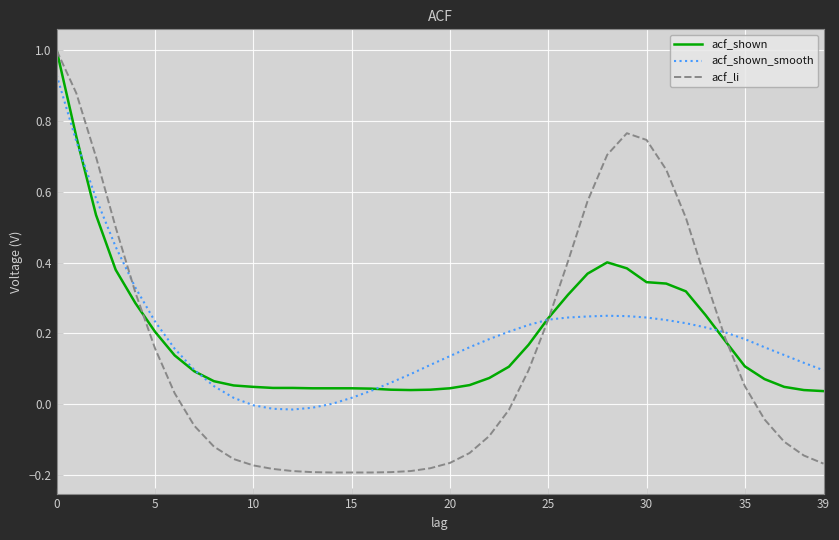

Does the chart display data point markers on the line(s)?

No